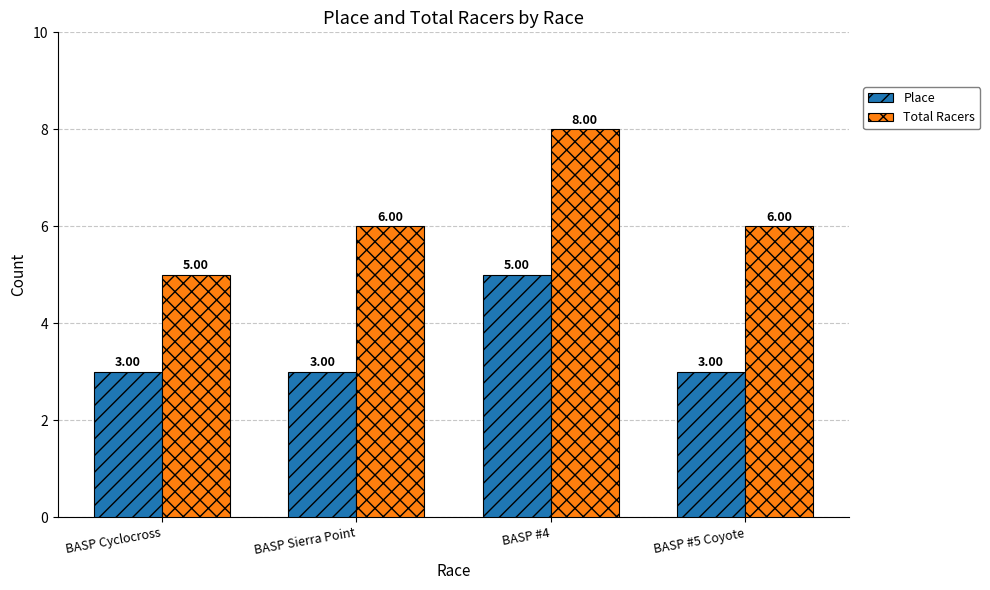

List the series in order of their peak value, lowest first.

Place, Total Racers